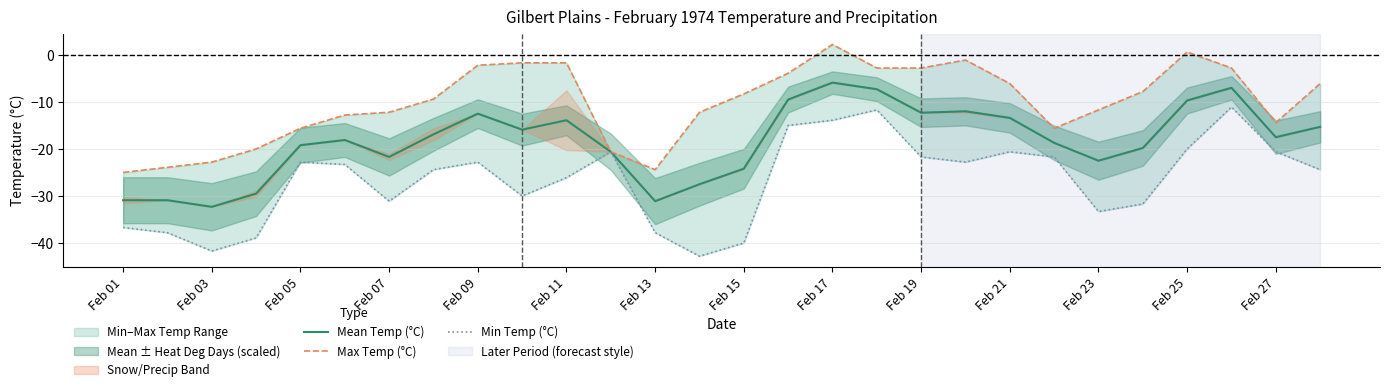

True or false: Min Temp (°C) and Mean Temp (°C) intersect in this chart.

False